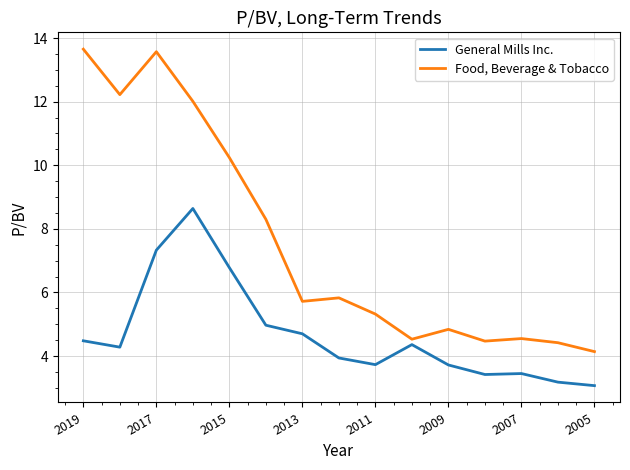

Which series has the largest range (max minus min)?

Food, Beverage & Tobacco